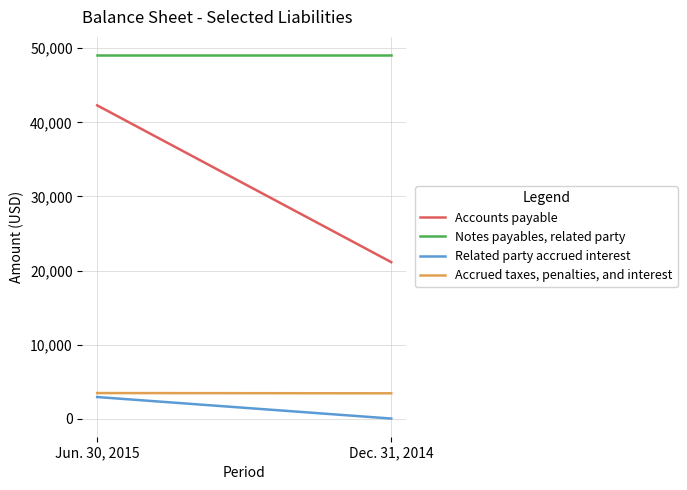

What is the label of the 1st point from the right?

Dec. 31, 2014